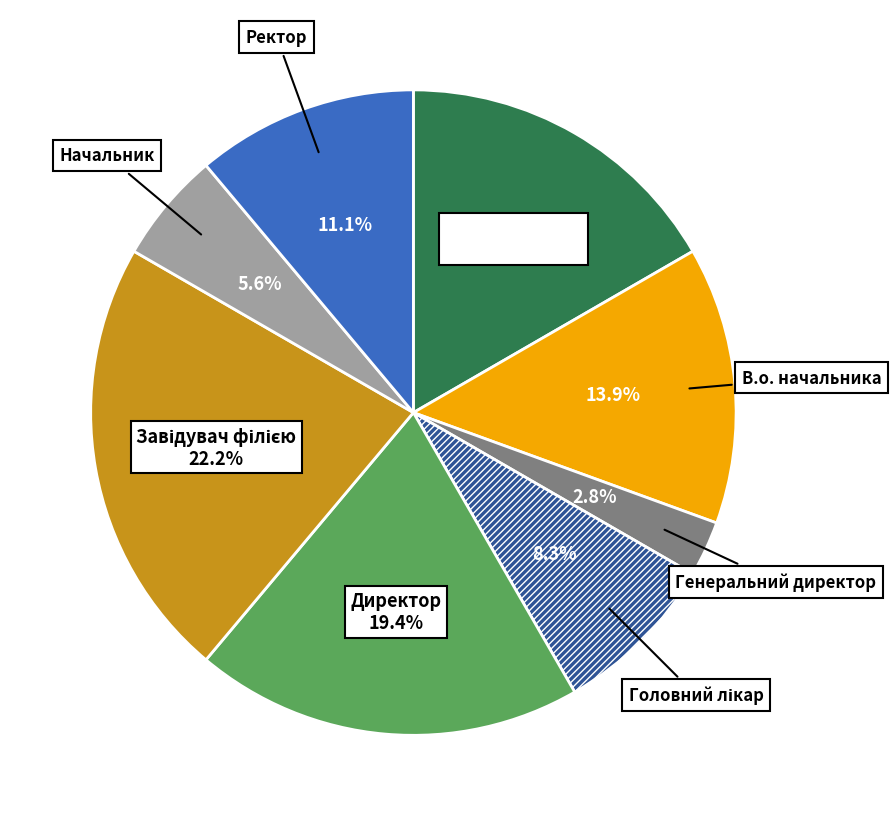

What percentage is NOT represented by Ректор?

88.9%